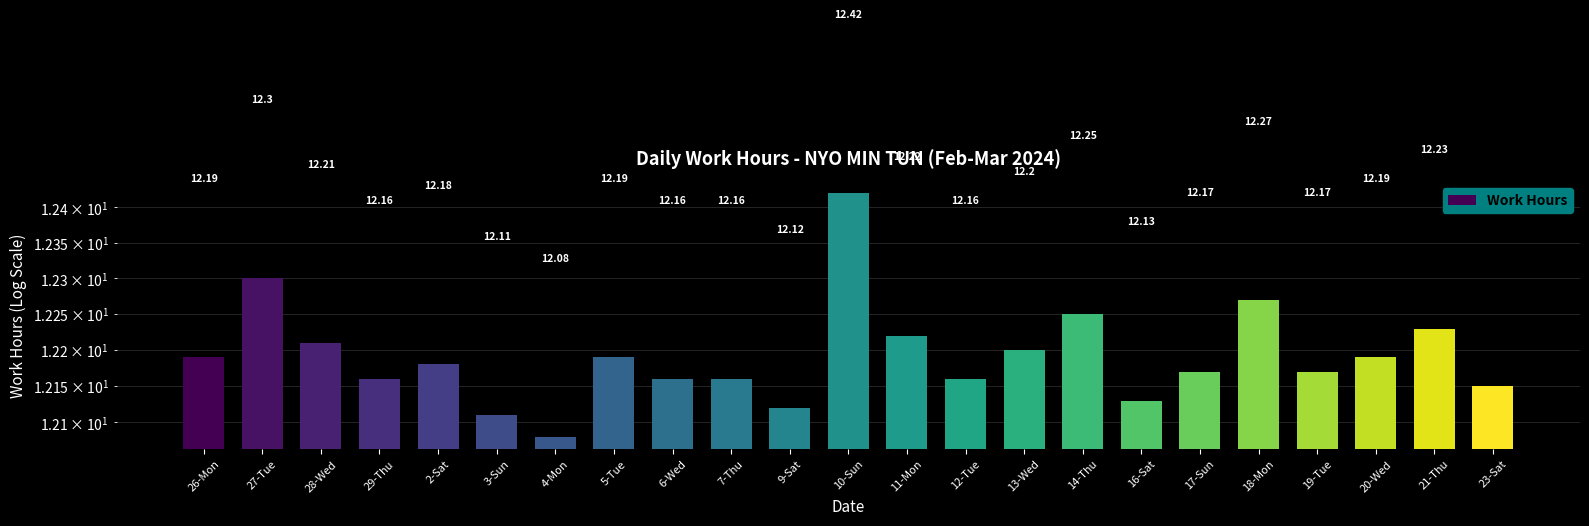

Is it true that the value at 19-Tue is 5.2?

False